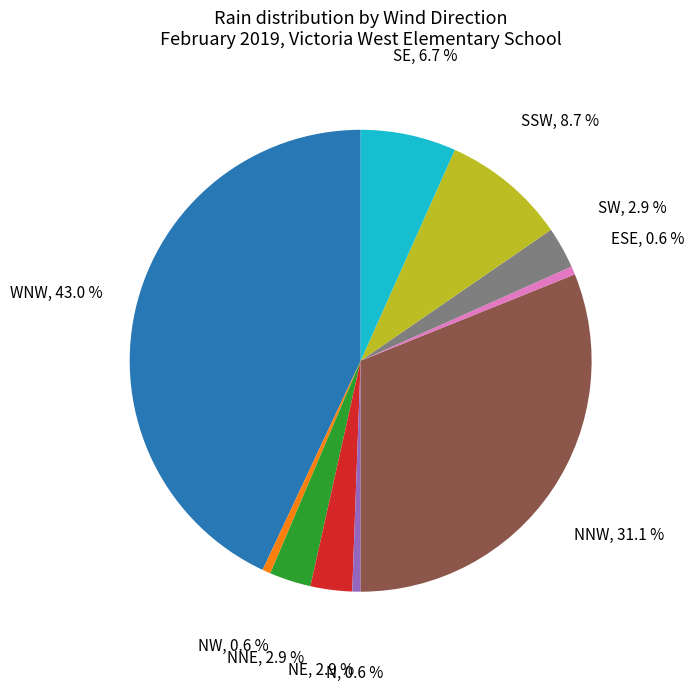

Count the number of slices in the pie.

10